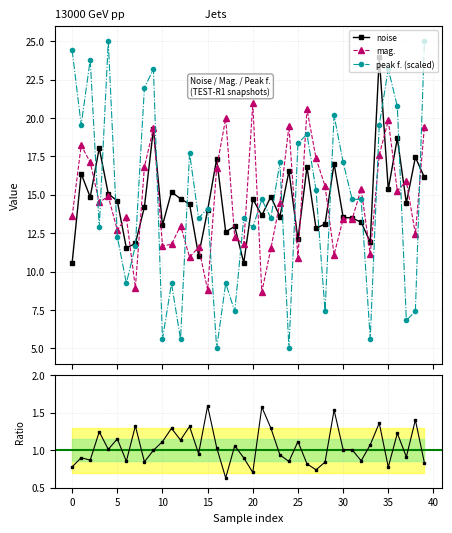

What is the sum of the mag. values at 28 and 17?

35.5